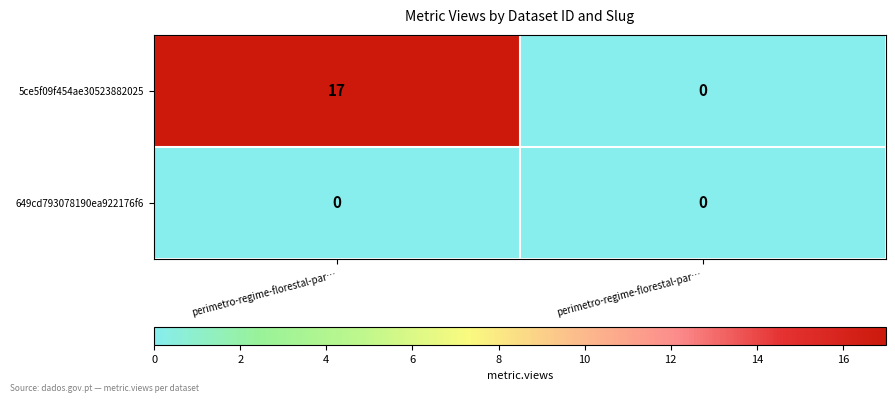

How many data points does each series have?

2